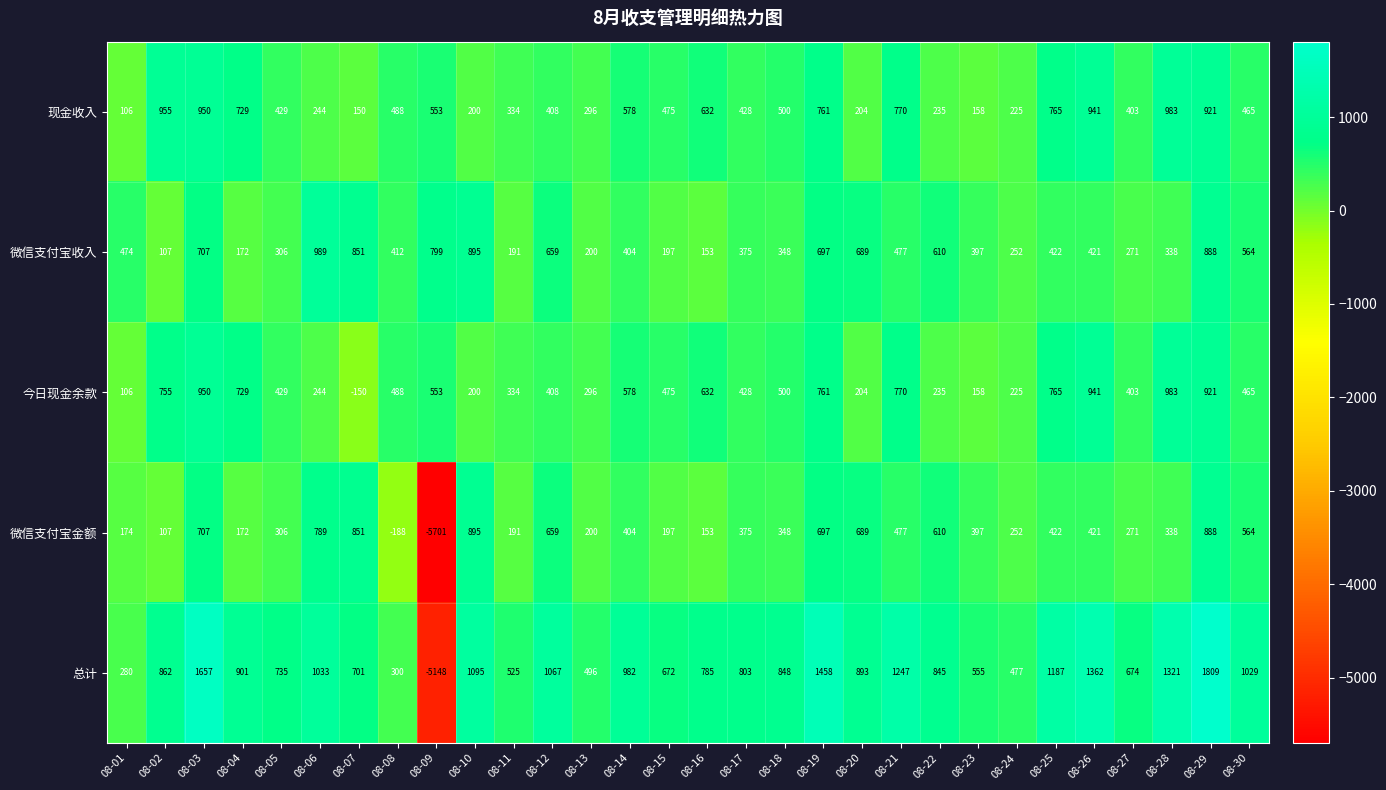

What is the difference between the second highest and second lowest values in the 微信支付宝收入 series?

742